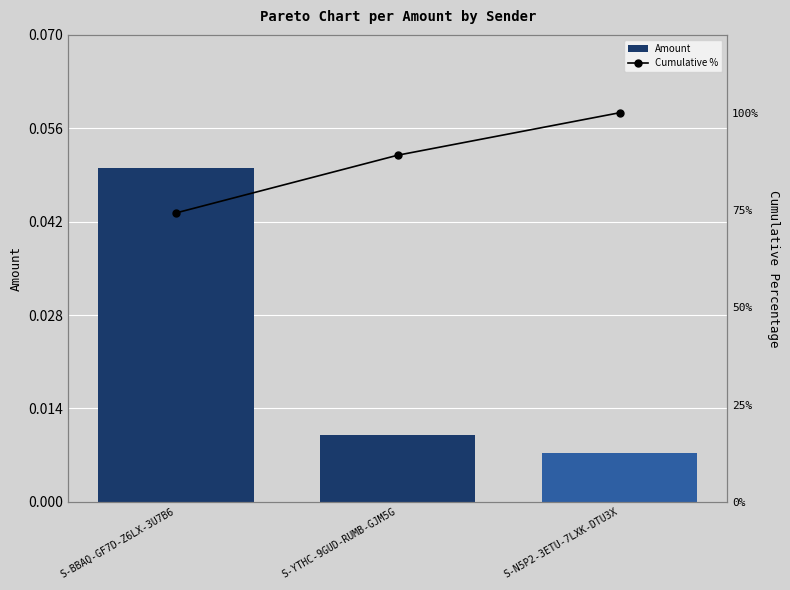

Where is Cumulative % nearest to the value 87?

S-YTHC-9GUD-RUMB-GJM5G